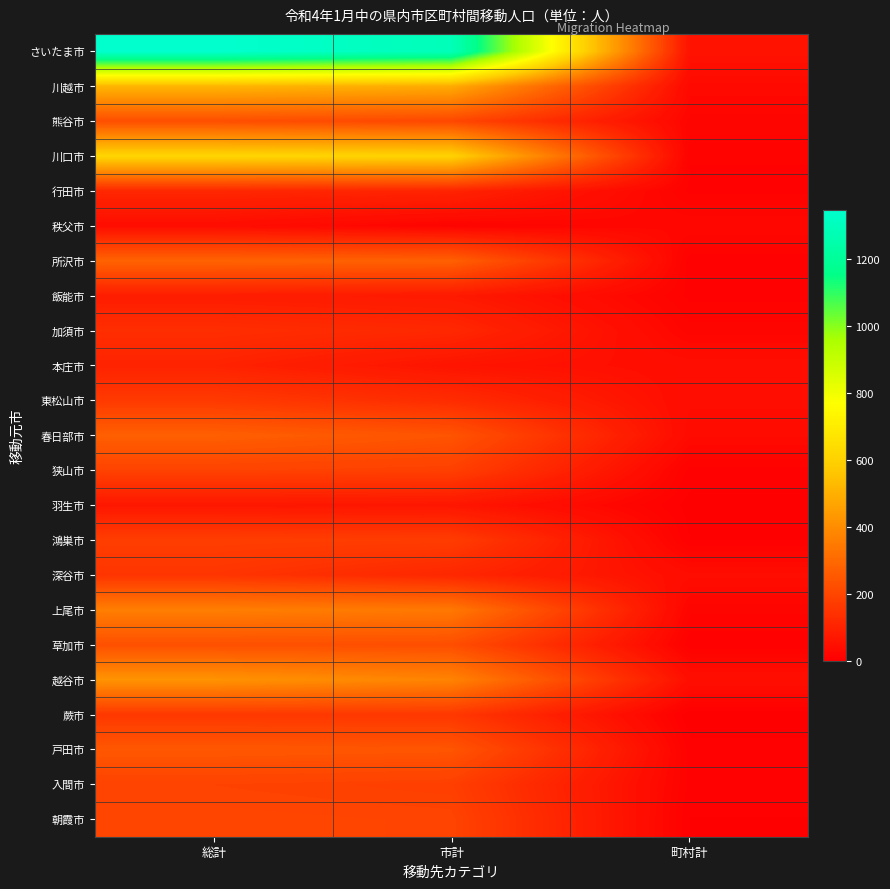

How many data points does each series have?

3